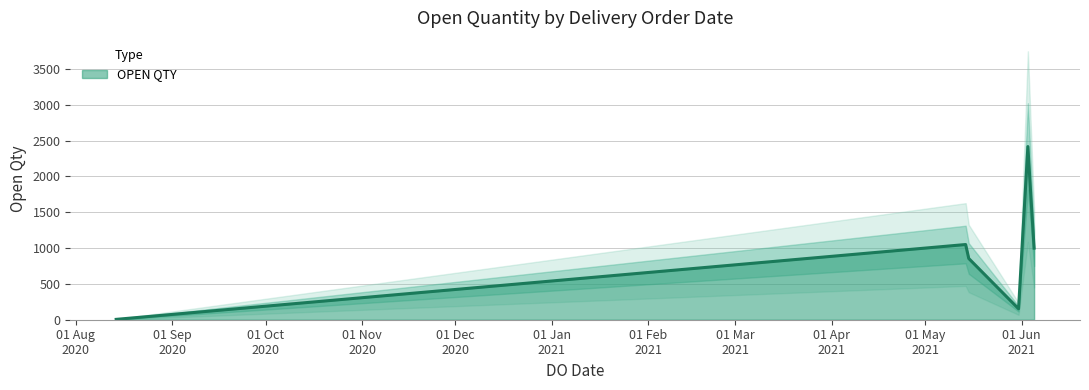

At which label is the value closest to 850?

15/05/2021